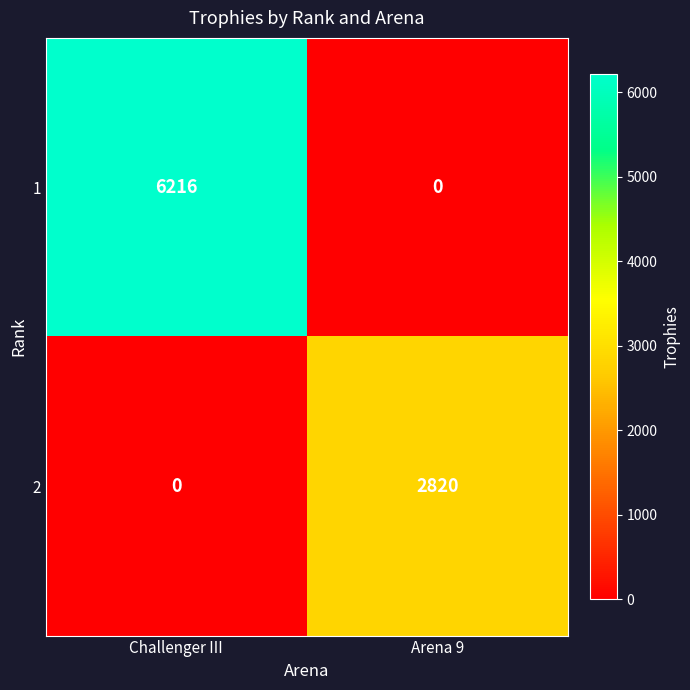

What is the highest value of the 1 series?

6216